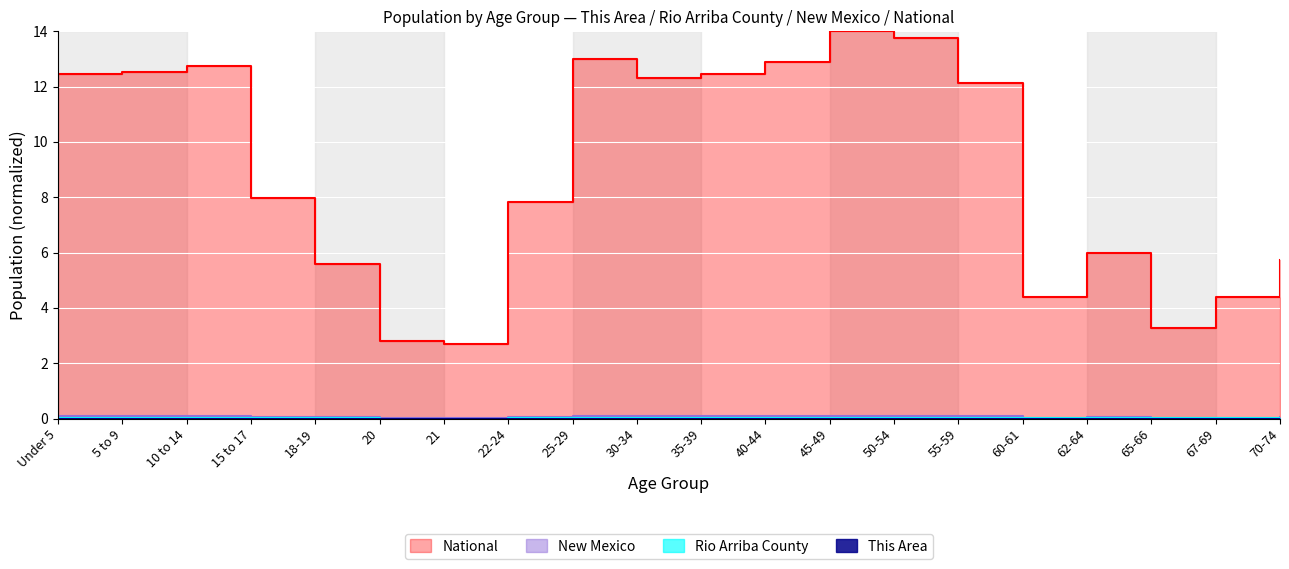

Reading right to left, what are all the values shown in this chart?

This Area: 0.0	0.0	0.0	0.0	0.0	0.0	0.0	0.0	0.0	0.0	0.0	0.0	0.0	0.0	0.0	0.0	0.0	0.0	0.0	0.0
Rio Arriba County: 0.0	0.0	0.0	0.0	0.0	0.0	0.0	0.0	0.0	0.0	0.0	0.0	0.0	0.0	0.0	0.0	0.0	0.0	0.0	0.0
New Mexico: 0.0	0.0	0.0	0.0	0.0	0.1	0.1	0.1	0.1	0.1	0.1	0.1	0.1	0.0	0.0	0.0	0.1	0.1	0.1	0.1
National: 5.7	4.4	3.3	6.0	4.4	12.1	13.7	14.0	12.9	12.4	12.3	13.0	7.8	2.7	2.8	5.6	8.0	12.7	12.5	12.5